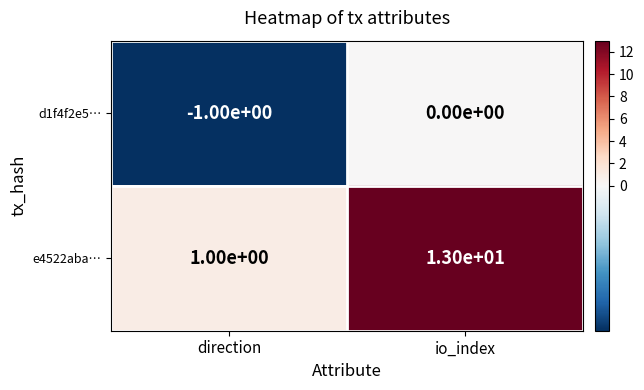

Is it true that d1f4f2e5… equals -2 at direction?

False